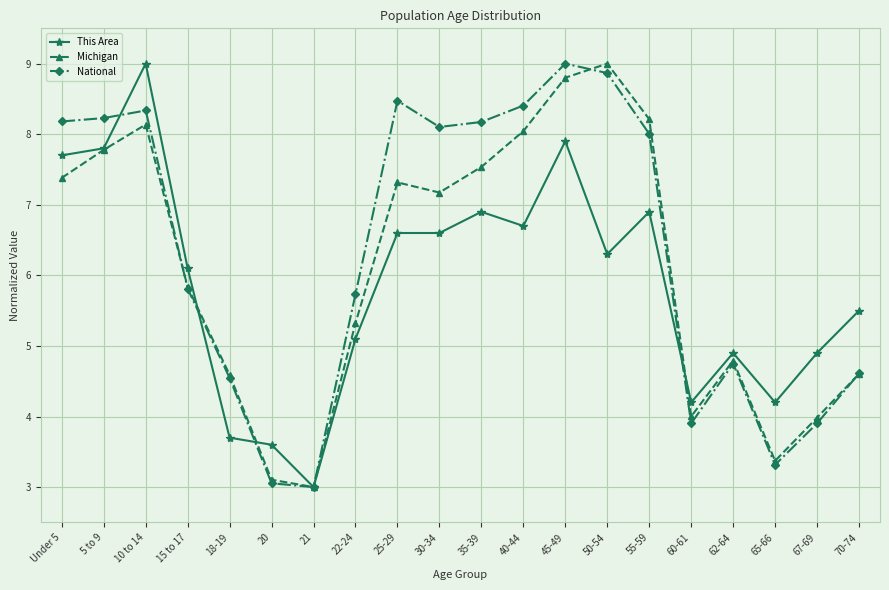

Reading right to left, extract all data points from this chart.

This Area: 70-74=5.5	67-69=4.9	65-66=4.2	62-64=4.9	60-61=4.2	55-59=6.9	50-54=6.3	45-49=7.9	40-44=6.7	35-39=6.9	30-34=6.6	25-29=6.6	22-24=5.1	21=3.0	20=3.6	18-19=3.7	15 to 17=6.1	10 to 14=9.0	5 to 9=7.8	Under 5=7.7
Michigan: 70-74=4.6	67-69=4.0	65-66=3.4	62-64=4.8	60-61=4.0	55-59=8.2	50-54=9.0	45-49=8.8	40-44=8.0	35-39=7.5	30-34=7.2	25-29=7.3	22-24=5.3	21=3.0	20=3.1	18-19=4.6	15 to 17=5.8	10 to 14=8.1	5 to 9=7.8	Under 5=7.4
National: 70-74=4.6	67-69=3.9	65-66=3.3	62-64=4.7	60-61=3.9	55-59=8.0	50-54=8.9	45-49=9.0	40-44=8.4	35-39=8.2	30-34=8.1	25-29=8.5	22-24=5.7	21=3.0	20=3.1	18-19=4.5	15 to 17=5.8	10 to 14=8.3	5 to 9=8.2	Under 5=8.2